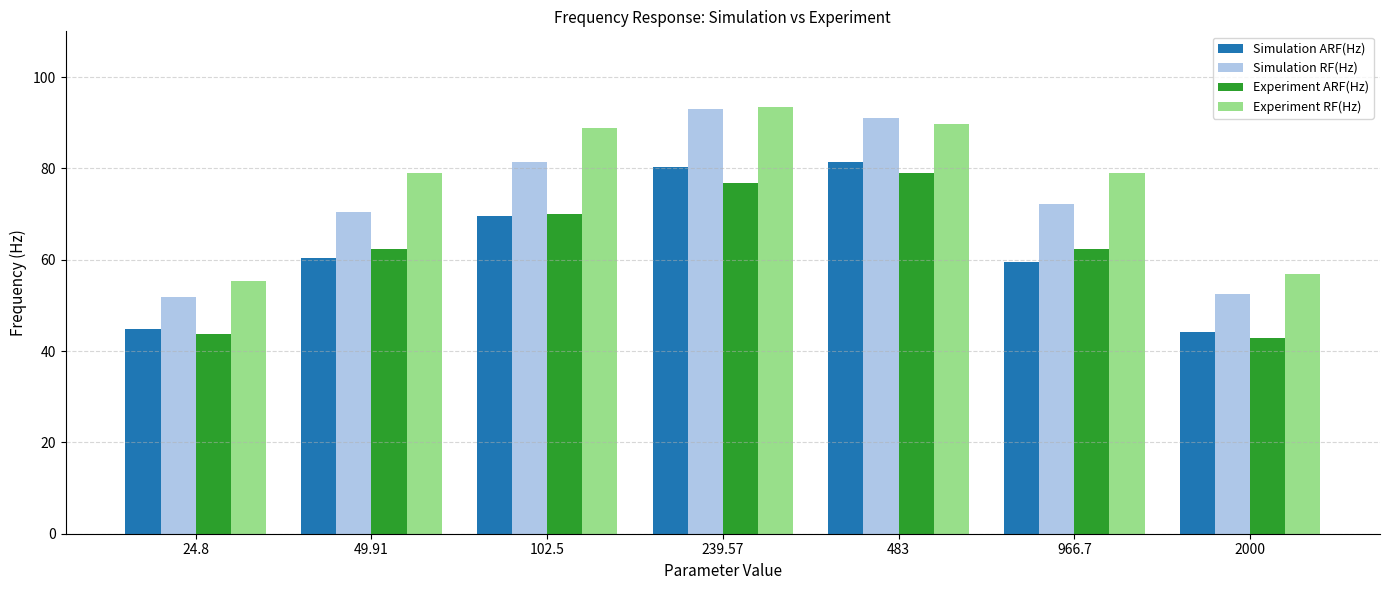

Count the number of data series in this chart.

4